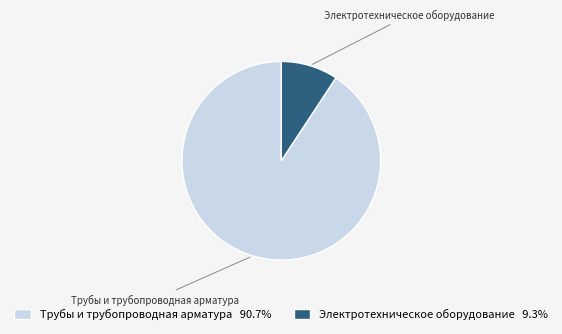

Count the number of slices in the pie.

2